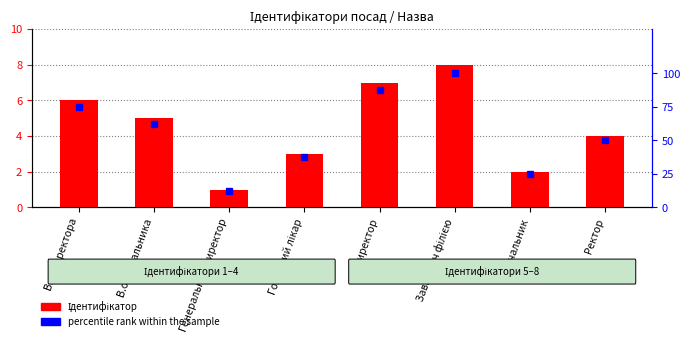

What is the label of the 5th bar from the right?

Головний лікар